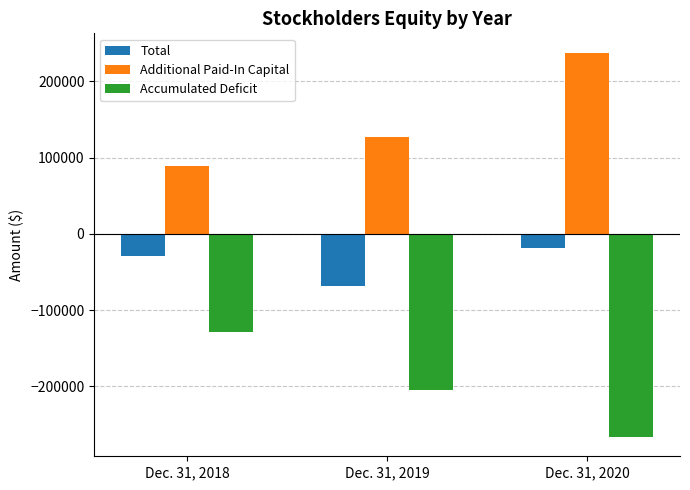

What is the value of the Additional Paid-In Capital bar at the 2nd from the left?

126475